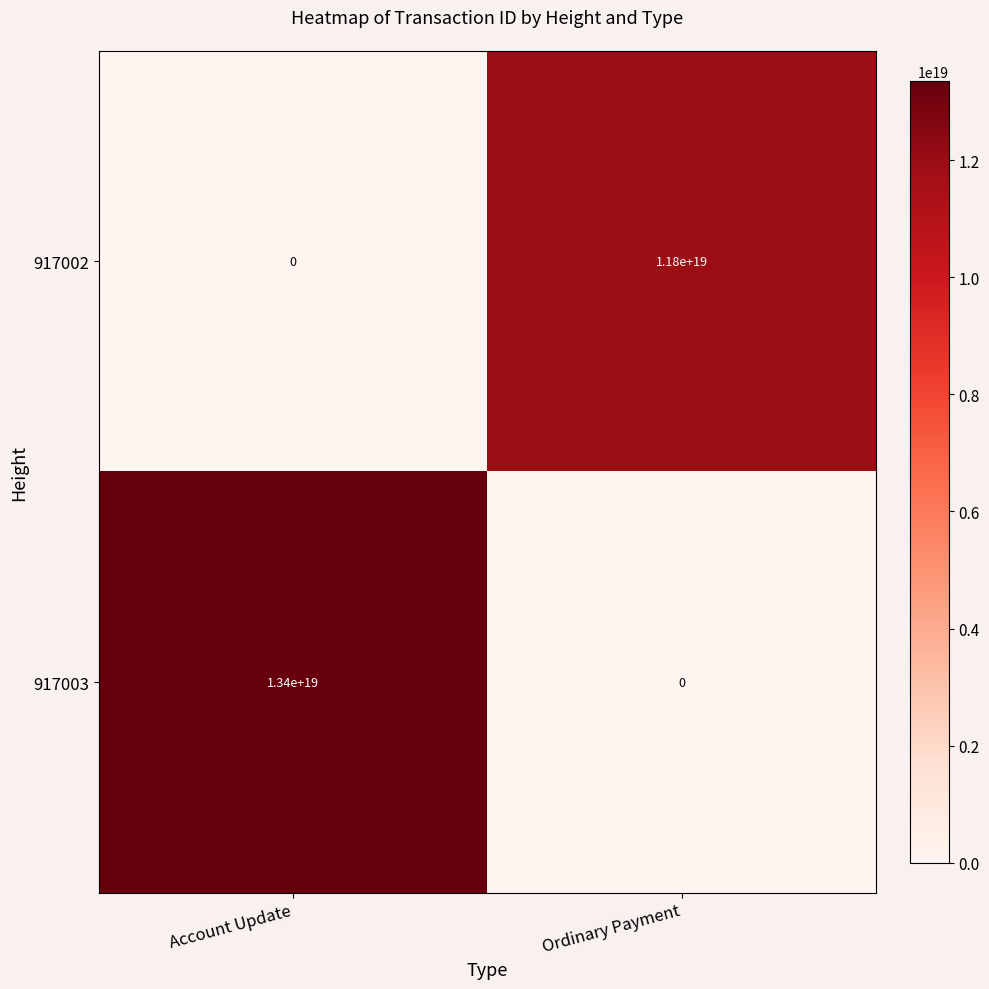

The 917003 series shows 20974064293787783168 at Account Update. True or false?

False